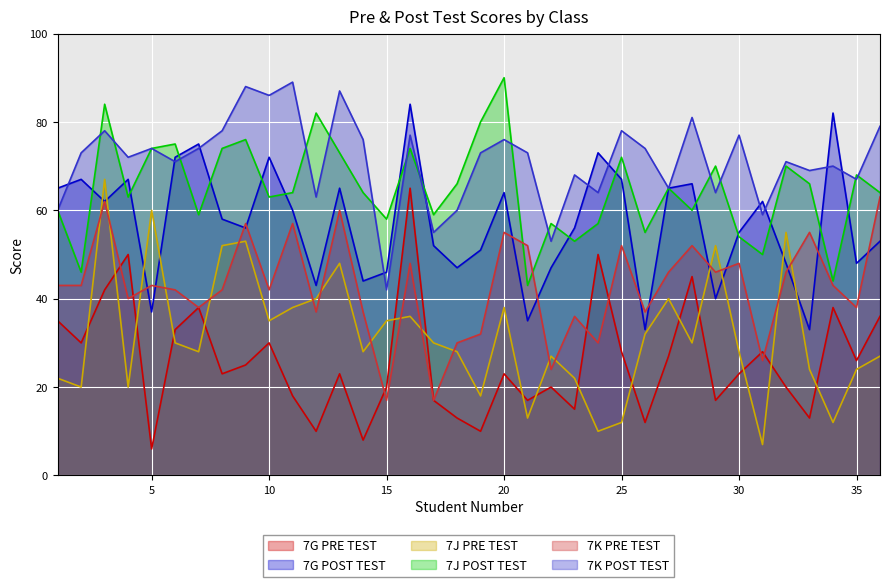

Reading left to right, what are all the values shown in this chart?

7G PRE TEST: 35	30	42	50	6	33	38	23	25	30	18	10	23	8	20	65	17	13	10	23	17	20	15	50	28	12	27	45	17	23	28	20	13	38	26	36
7G POST TEST: 65	67	62	67	37	72	75	58	56	72	60	43	65	44	46	84	52	47	51	64	35	47	56	73	67	33	65	66	40	55	62	48	33	82	48	53
7J PRE TEST: 22	20	67	20	60	30	28	52	53	35	38	40	48	28	35	36	30	28	18	38	13	27	22	10	12	32	40	30	52	28	7	55	24	12	24	27
7J POST TEST: 60	46	84	63	74	75	59	74	76	63	64	82	73	64	58	74	59	66	80	90	43	57	53	57	72	55	65	60	70	54	50	70	66	44	68	64
7K PRE TEST: 43	43	62	40	43	42	38	42	57	42	57	37	60	37	17	48	17	30	32	55	52	24	36	30	52	37	46	52	46	48	26	46	55	43	38	63
7K POST TEST: 60	73	78	72	74	71	74	78	88	86	89	63	87	76	42	77	55	60	73	76	73	53	68	64	78	74	65	81	64	77	59	71	69	70	67	79